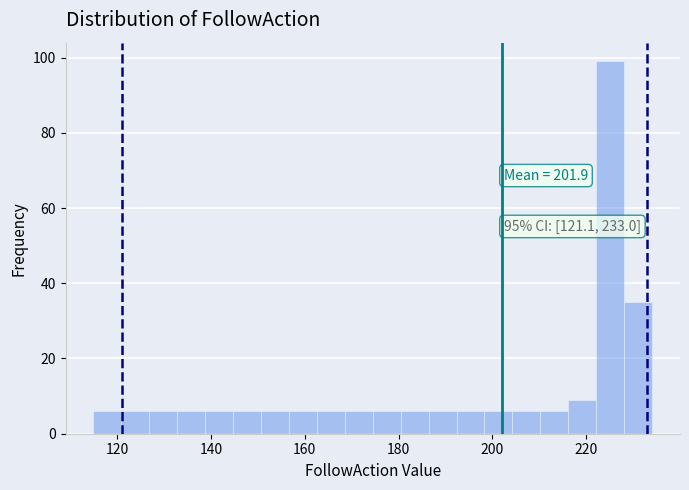

Around what value on the x-axis is the tallest bar? Give the approximate position of its centre, as read against the axis.

226